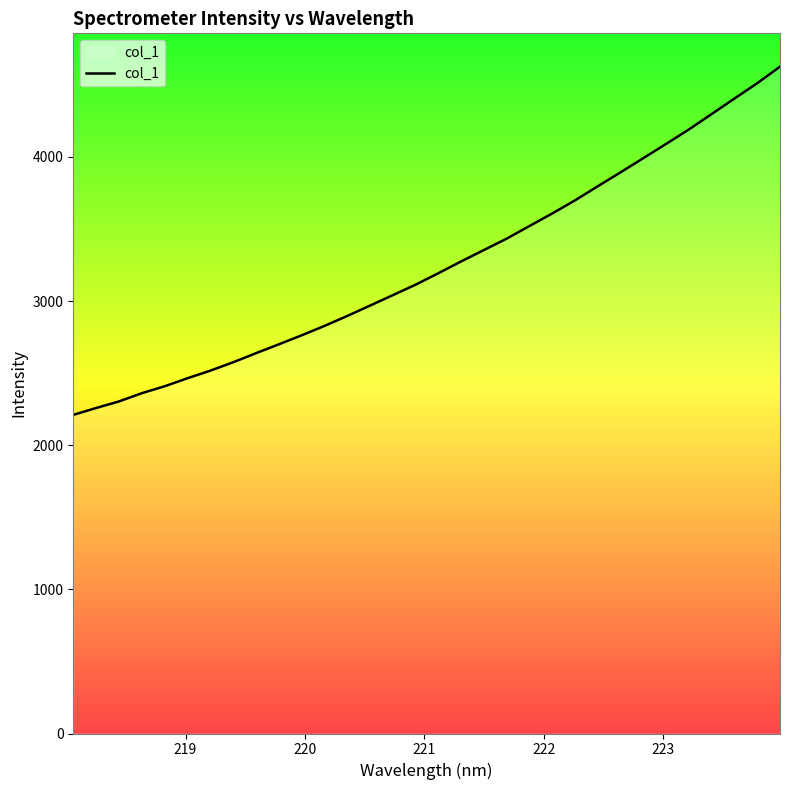

What is the smallest value displayed?

2210.4